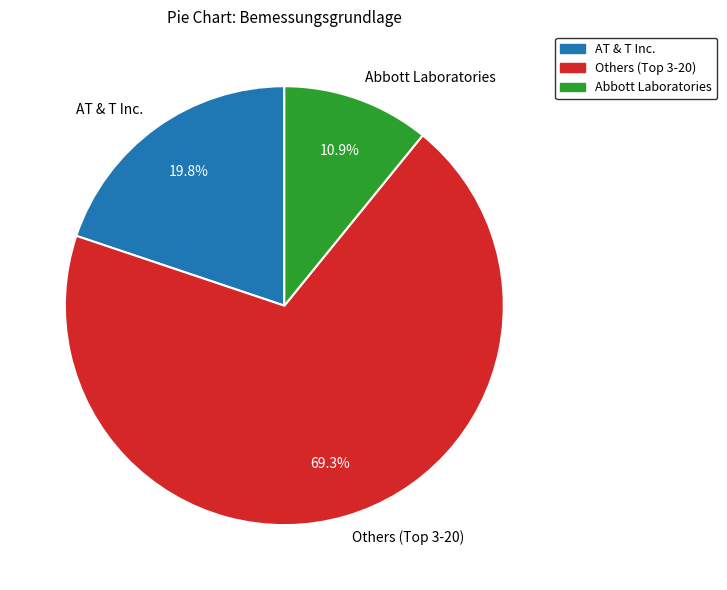

Which slice is the largest?

Others (Top 3-20)